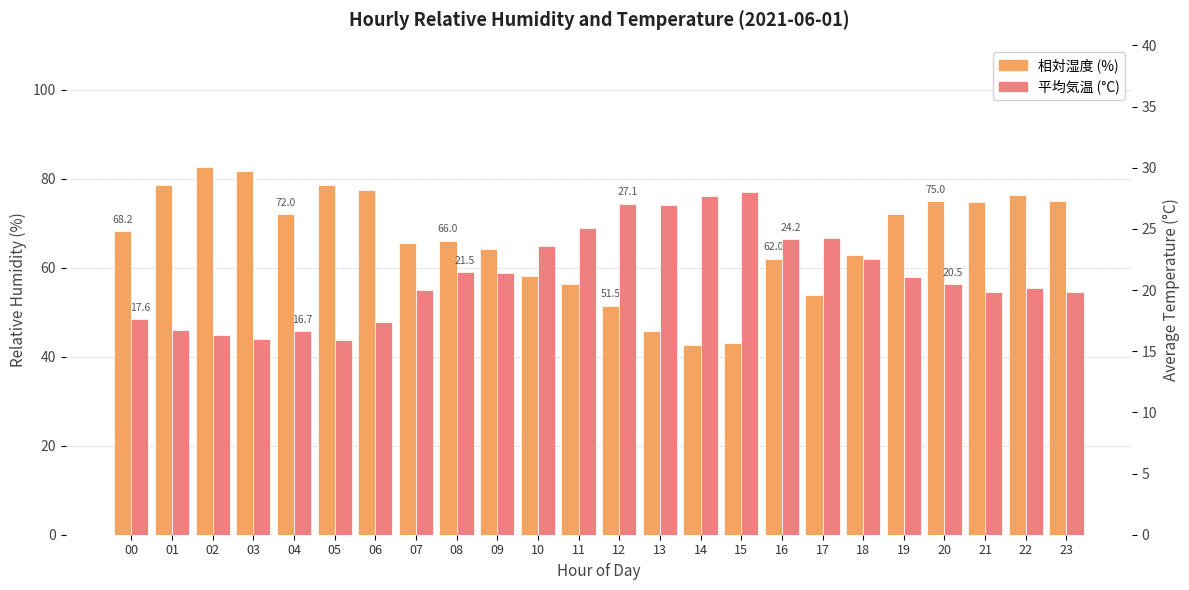

What is the approximate value of 平均気温 (°C) at 16?

24.2